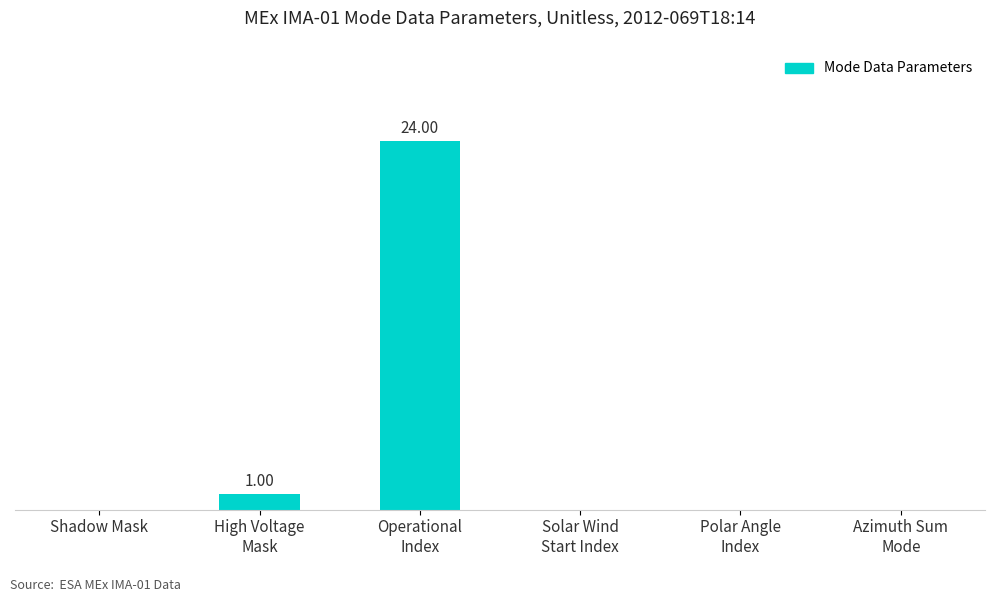

The value at Shadow Mask is 10. True or false?

False